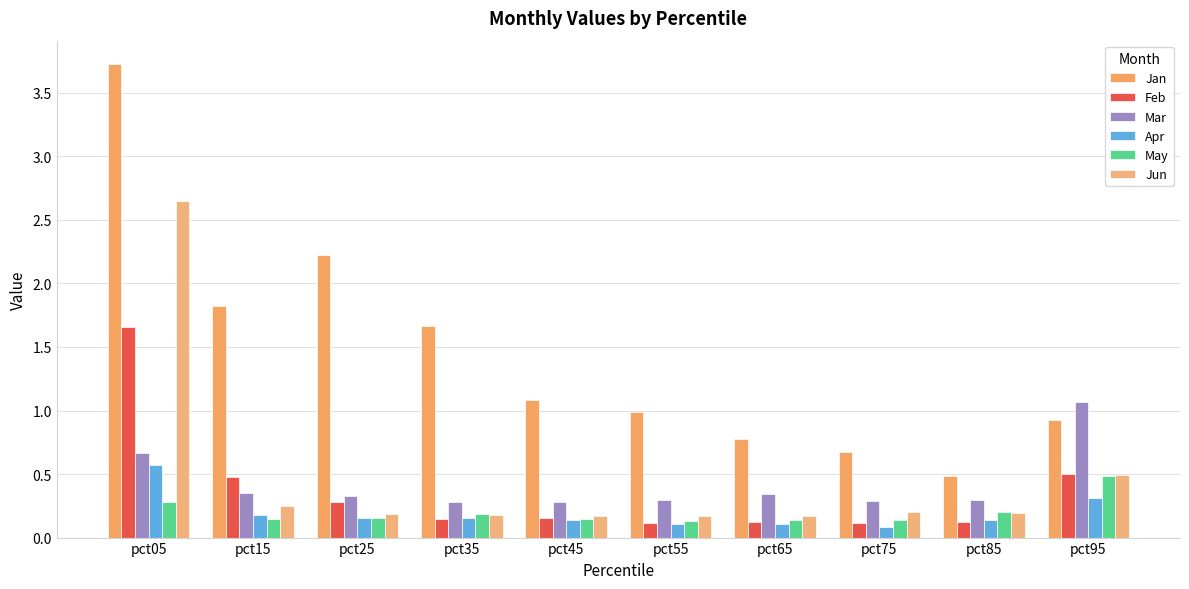

Is the value of Mar at pct45 greater than the value of Feb at pct55?

Yes